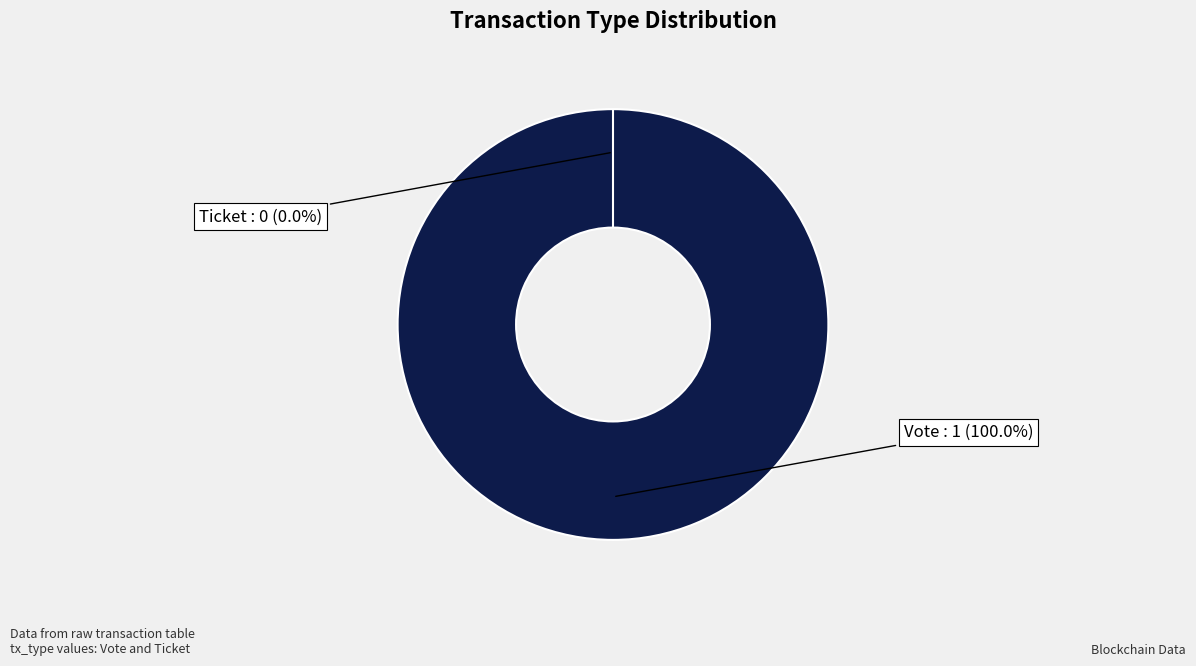

Combined, what portion of the pie is Vote and Ticket?

100.0%